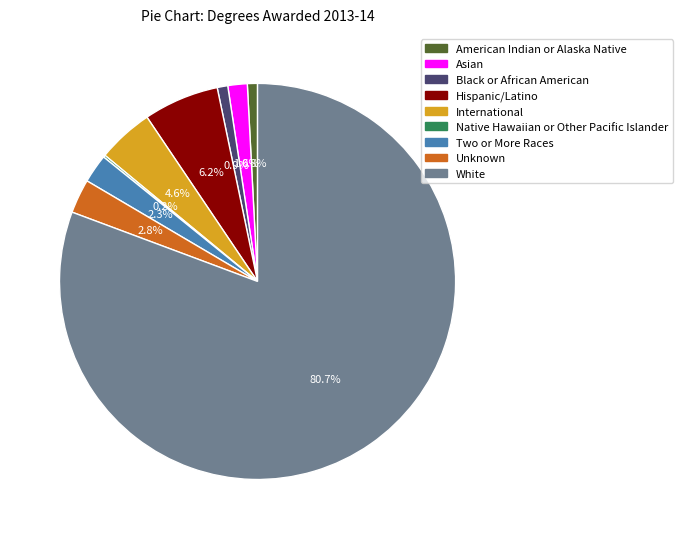

Combined, what portion of the pie is Two or More Races and Black or African American?

3.2%